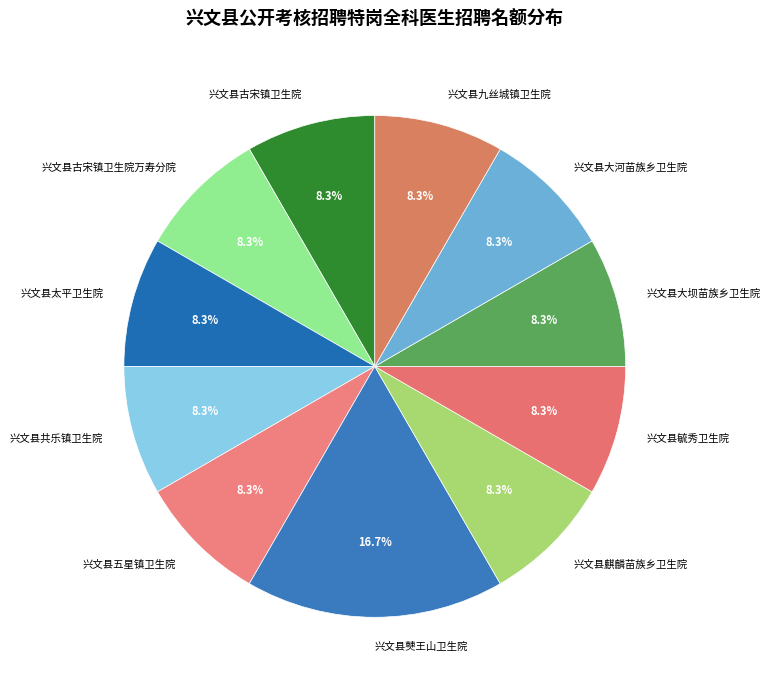

What portion of the pie excludes 兴文县毓秀卫生院?

91.7%